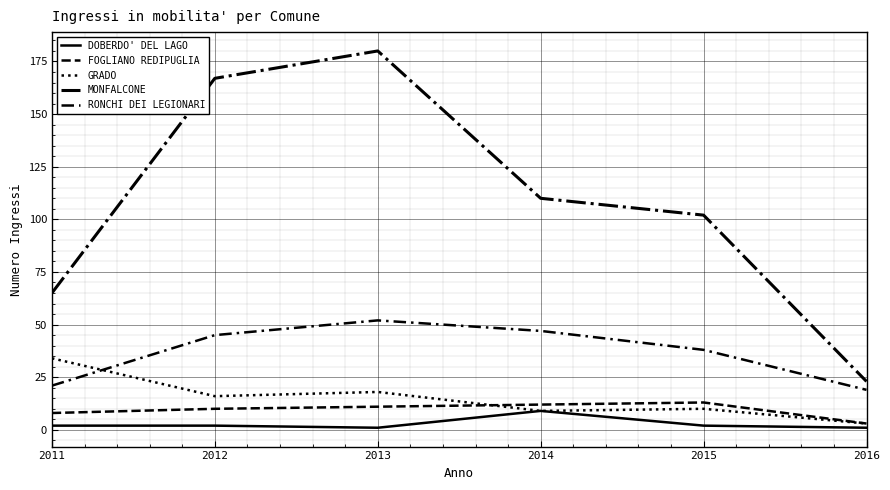

Is this an area chart (filled region under the line)?

No